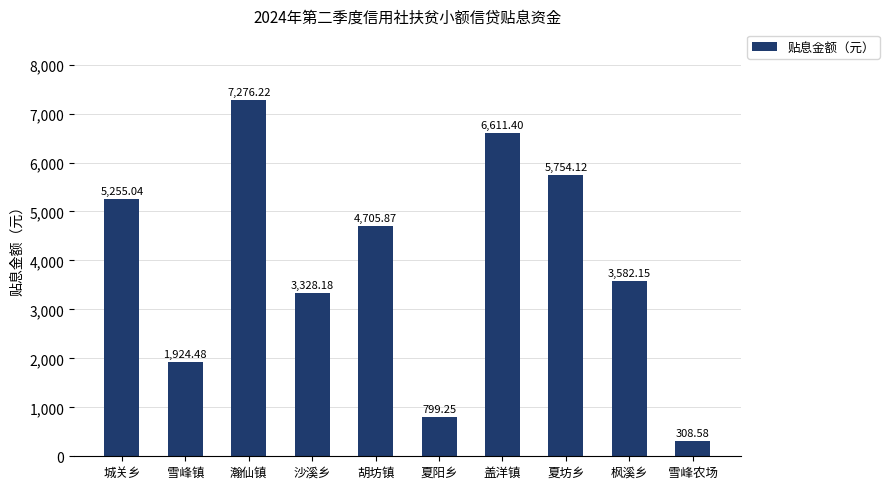

What is the sum of the values at 瀚仙镇 and 夏阳乡?

8075.5